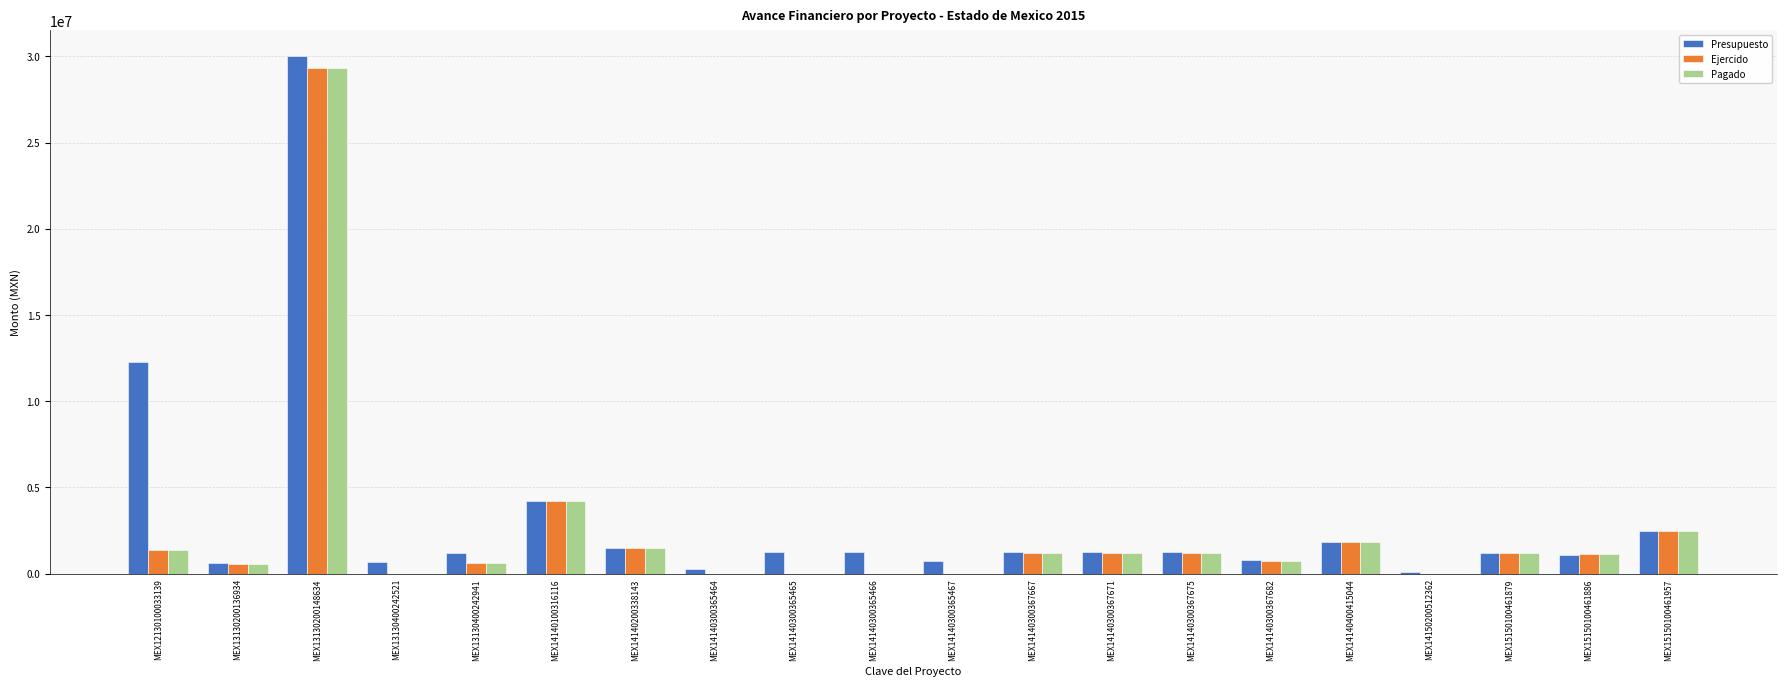

What is the difference between the Pagado values at MEX15150100461886 and MEX13130400242521?

1115076.7